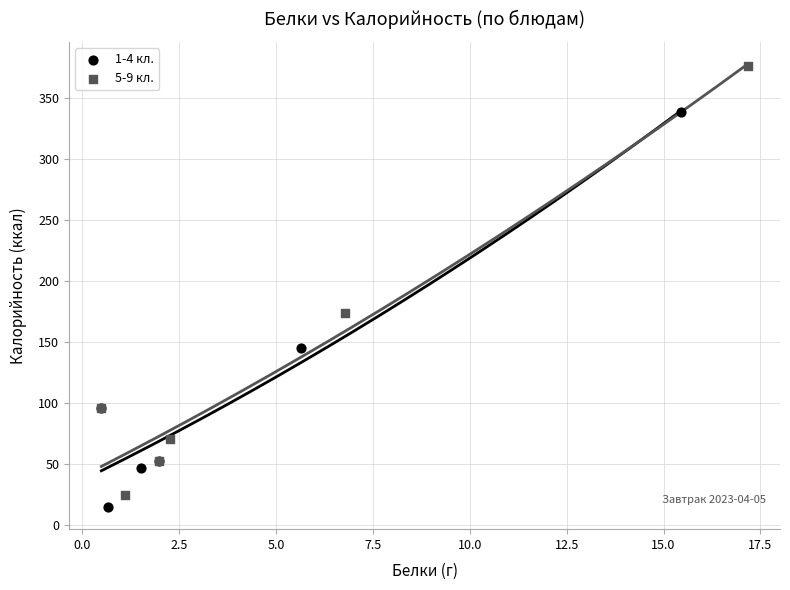

What are all the series names shown in the legend?

1-4 кл., 5-9 кл.